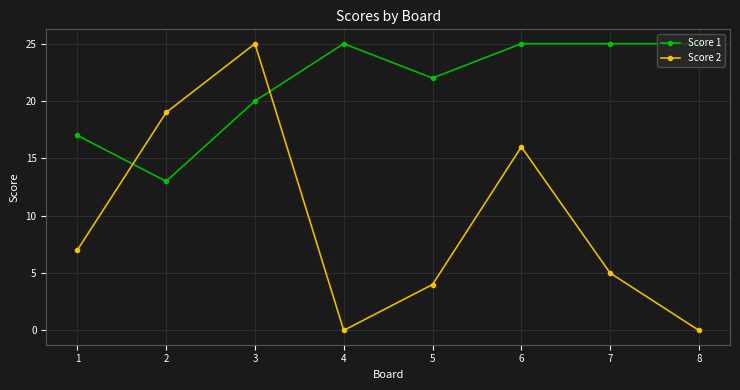

Which series has the widest spread of values?

Score 2